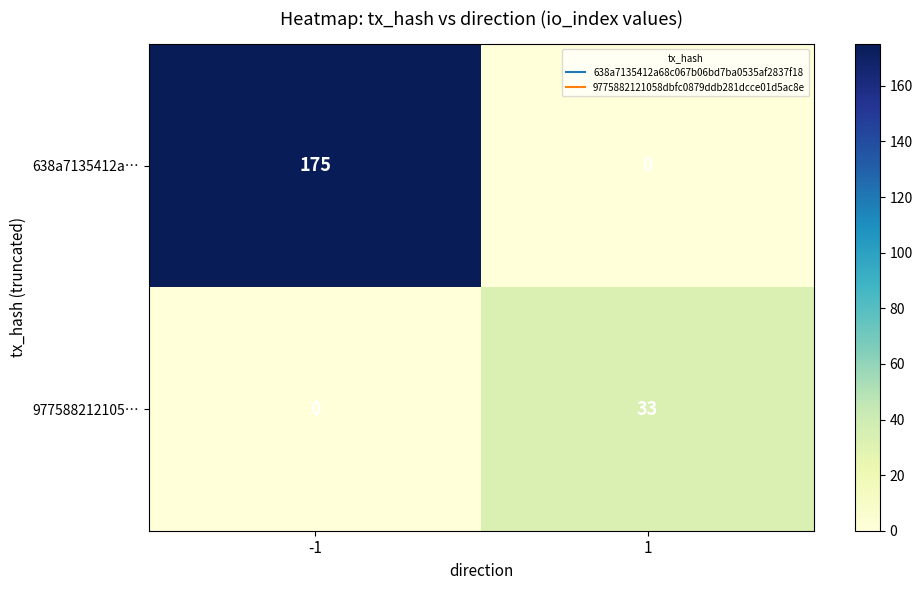

List the labels in order of 977588212105… value, smallest first.

-1, 1